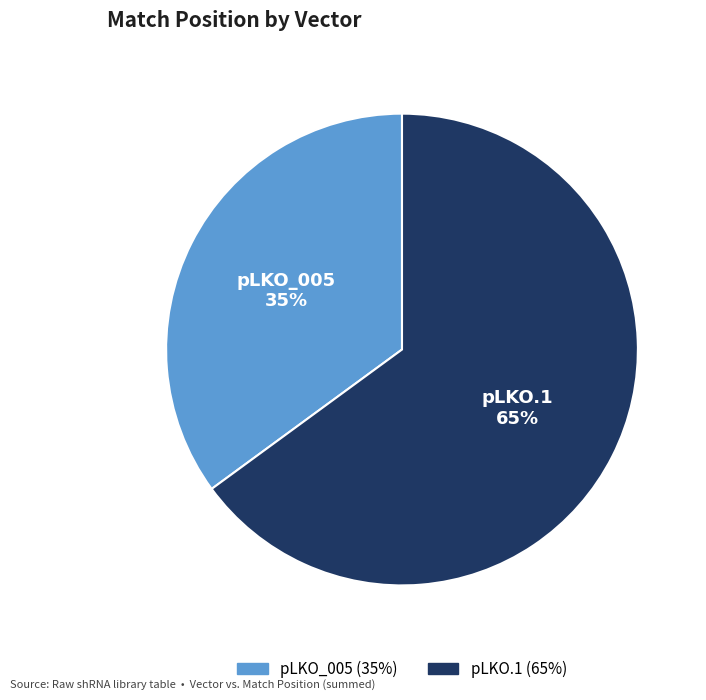

How many slices are in this pie chart?

2